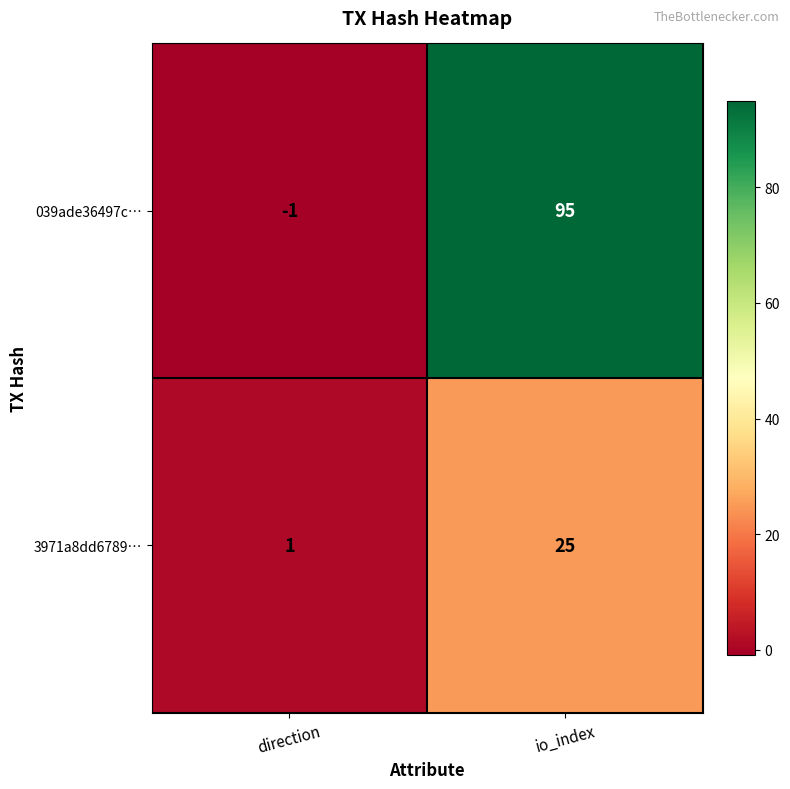

At which category does the chart reach its minimum across all series?

direction